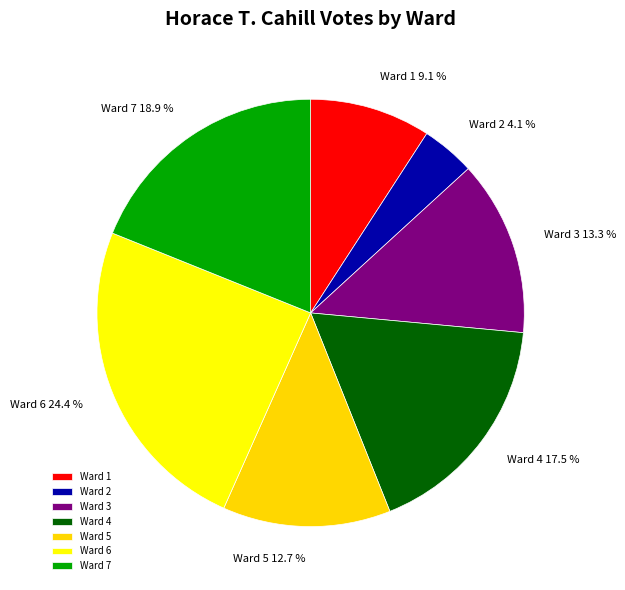

What is the largest slice in the pie chart?

Ward 6